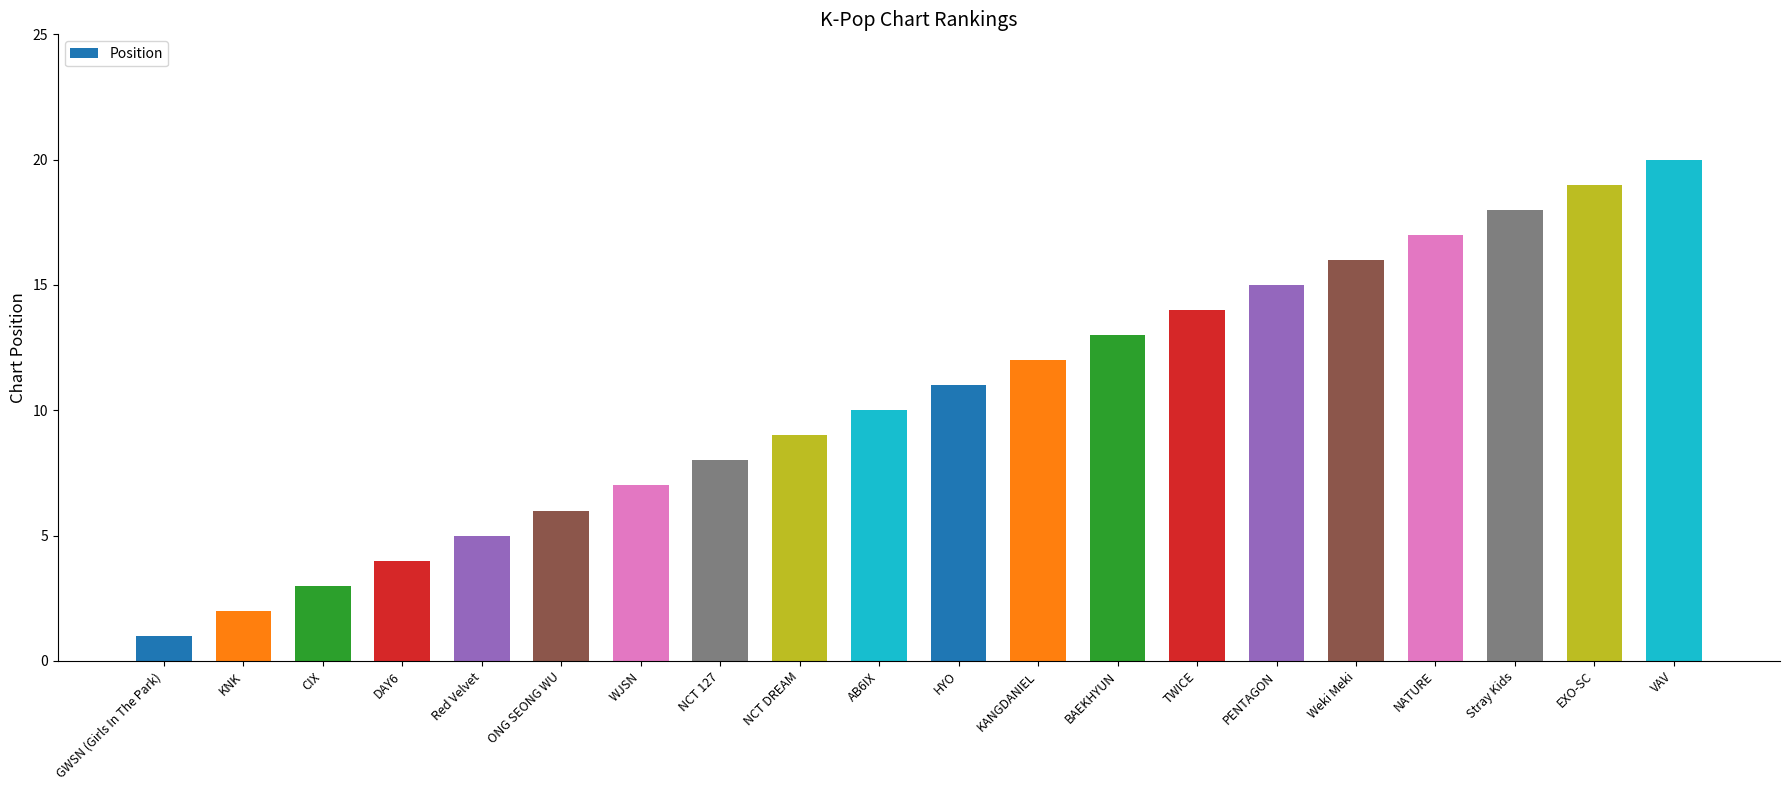

Reading left to right, what are all the values shown in this chart?

GWSN (Girls In The Park)=1	KNK=2	CIX=3	DAY6=4	Red Velvet=5	ONG SEONG WU=6	WJSN=7	NCT 127=8	NCT DREAM=9	AB6IX=10	HYO=11	KANGDANIEL=12	BAEKHYUN=13	TWICE=14	PENTAGON=15	Weki Meki=16	NATURE=17	Stray Kids=18	EXO-SC=19	VAV=20